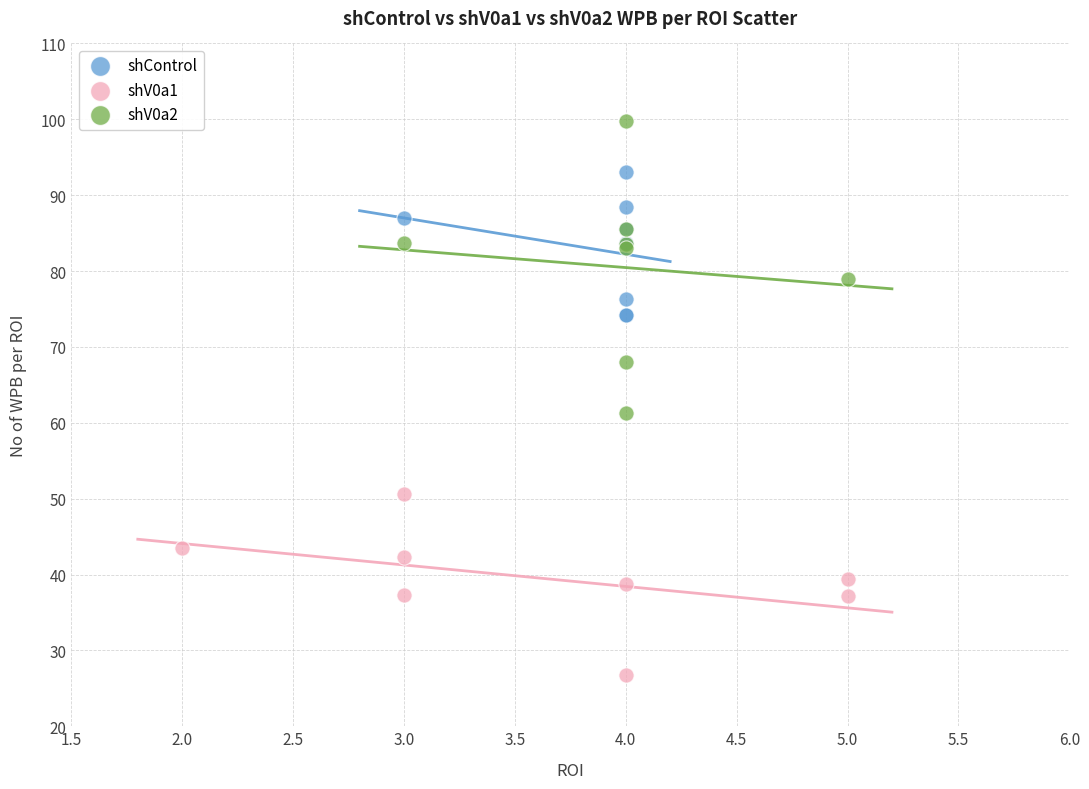

Which series reaches the minimum Y coordinate?

shV0a1